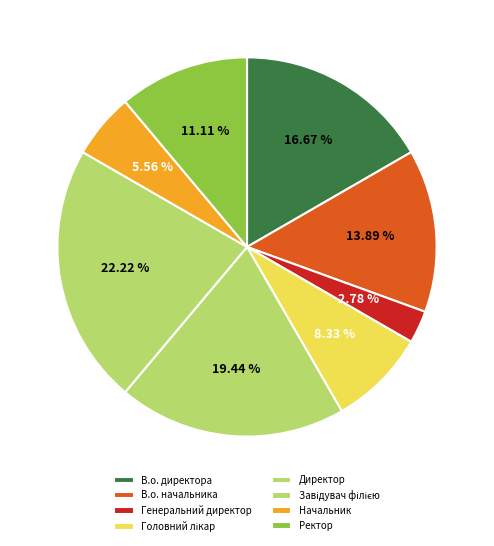

To the nearest percent, what percentage of the pie is Ректор?

11%